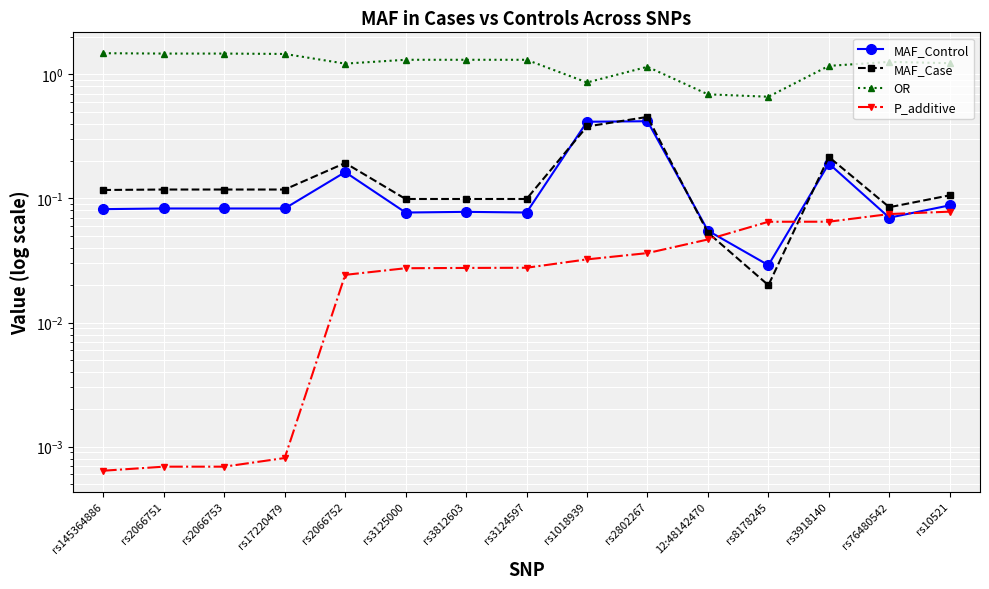

Between rs2066753 and rs1018939, which series saw the biggest shift?

OR